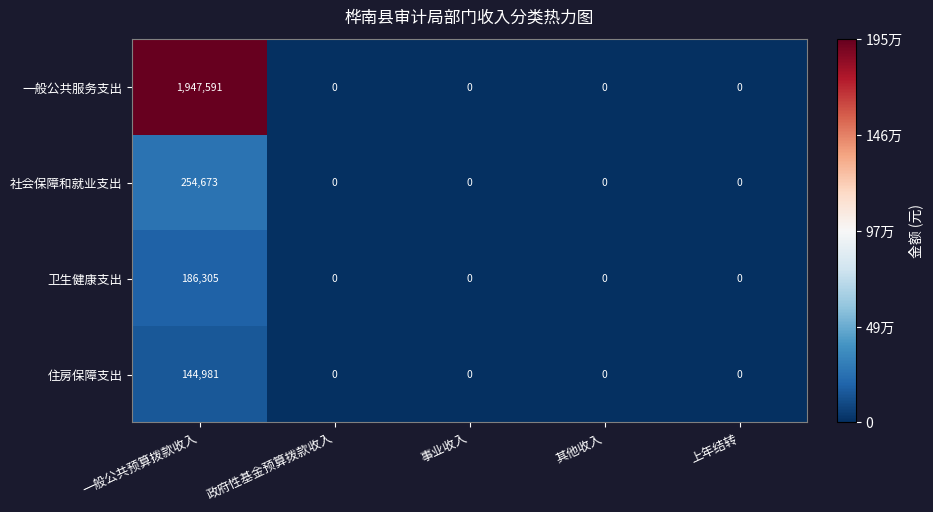

The value of 卫生健康支出 at 上年结转 is 0. True or false?

True